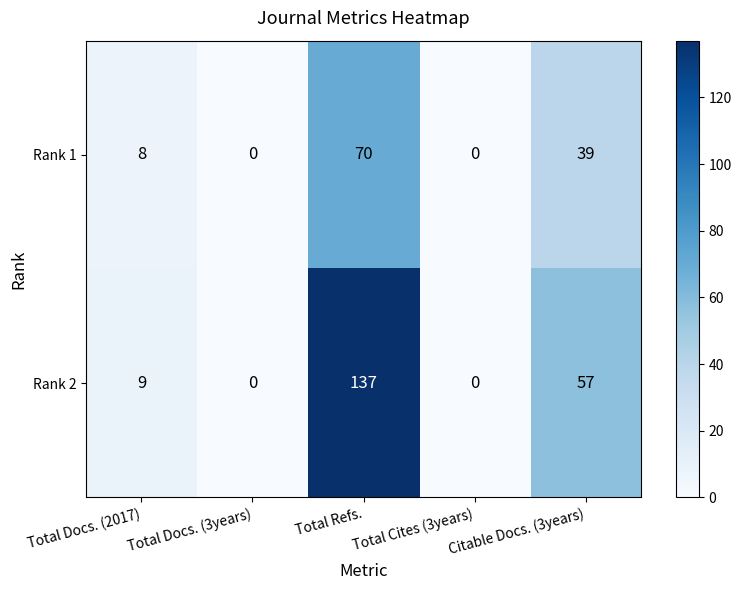

At Total Docs. (2017), list the series in order from smallest to largest.

Rank 1, Rank 2